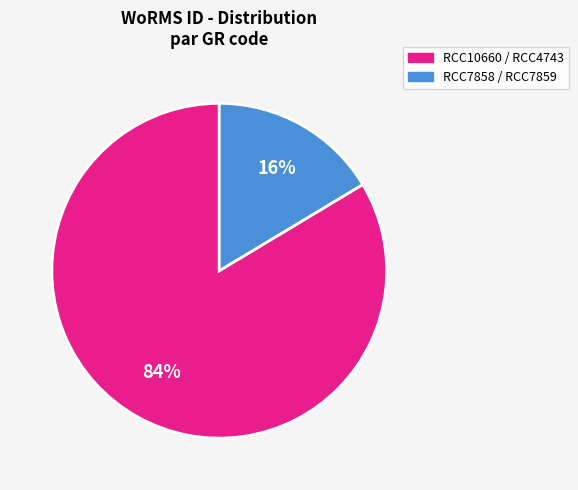

To the nearest percent, what is the average slice percentage?

50%